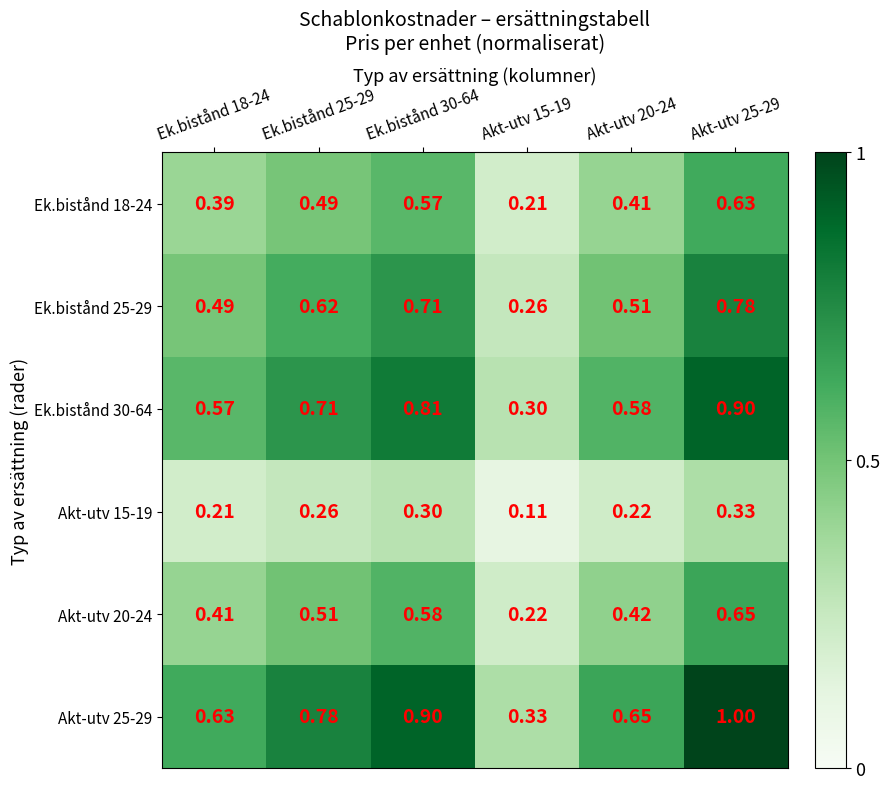

Rank the series by their maximum value, from lowest to highest.

Akt-utv 15-19, Ek.bistånd 18-24, Akt-utv 20-24, Ek.bistånd 25-29, Ek.bistånd 30-64, Akt-utv 25-29